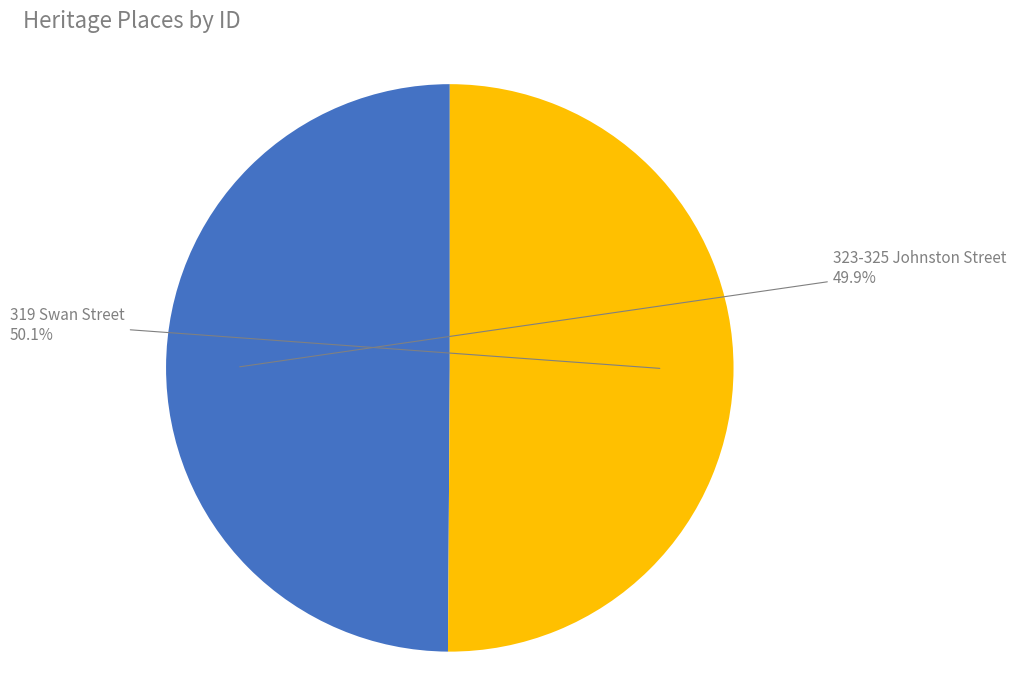

How many segments does this pie chart have?

2